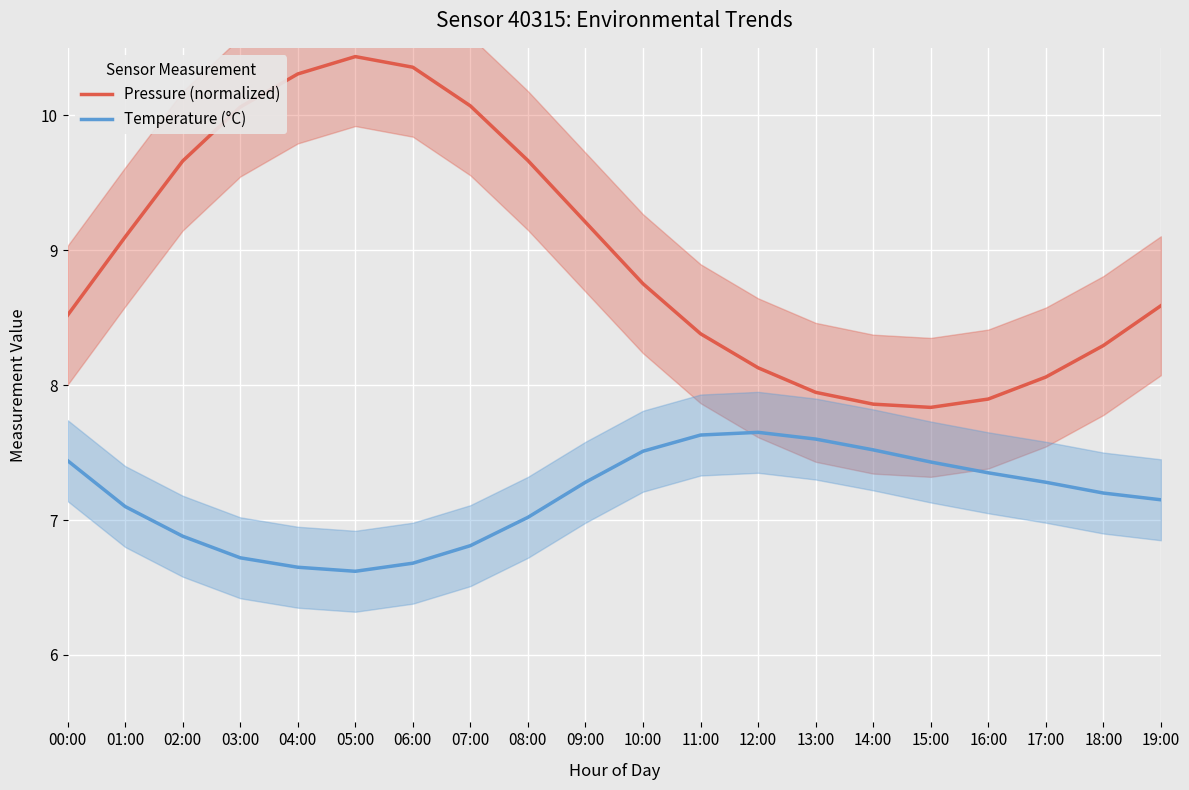

The Temperature (°C) series shows 7.4 at 15:00. True or false?

True